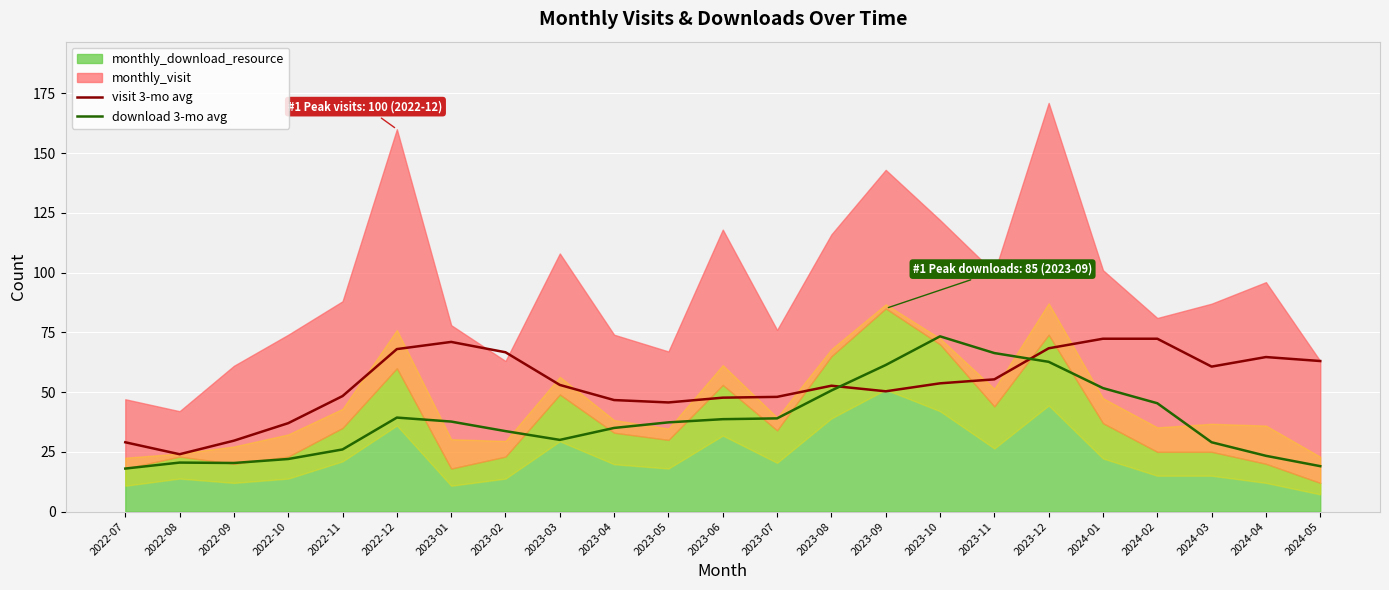

Where is the first local minimum for visit 3-mo avg?

2022-08